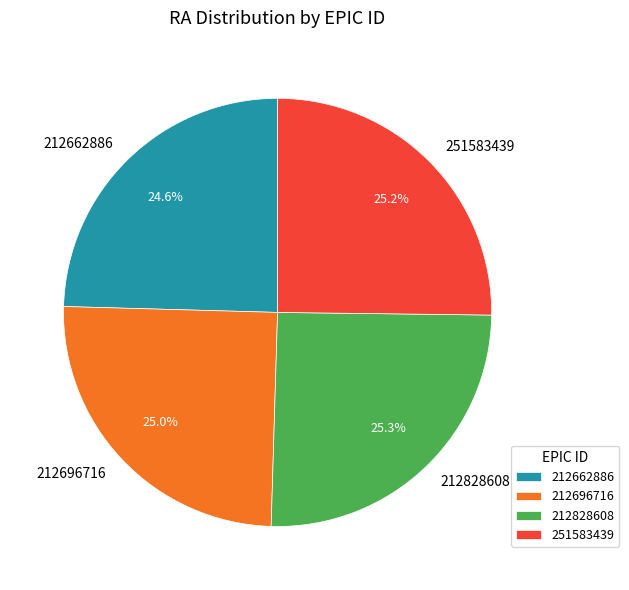

How many segments does this pie chart have?

4